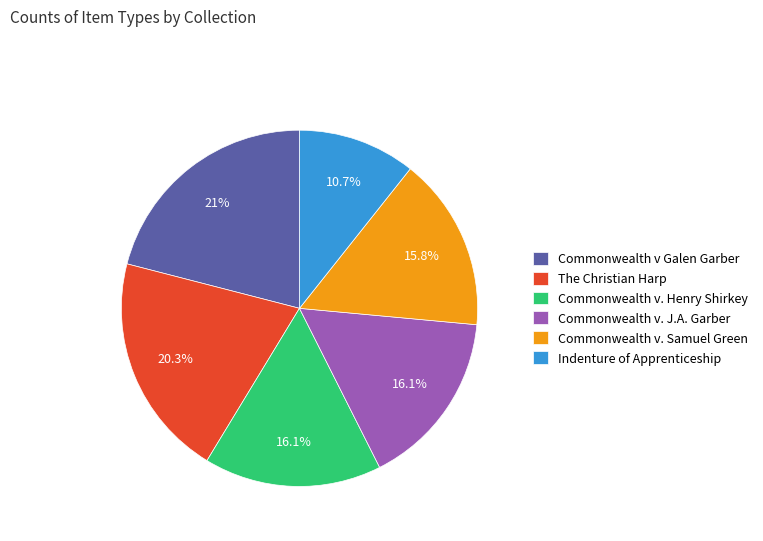

How many slices are in this pie chart?

6